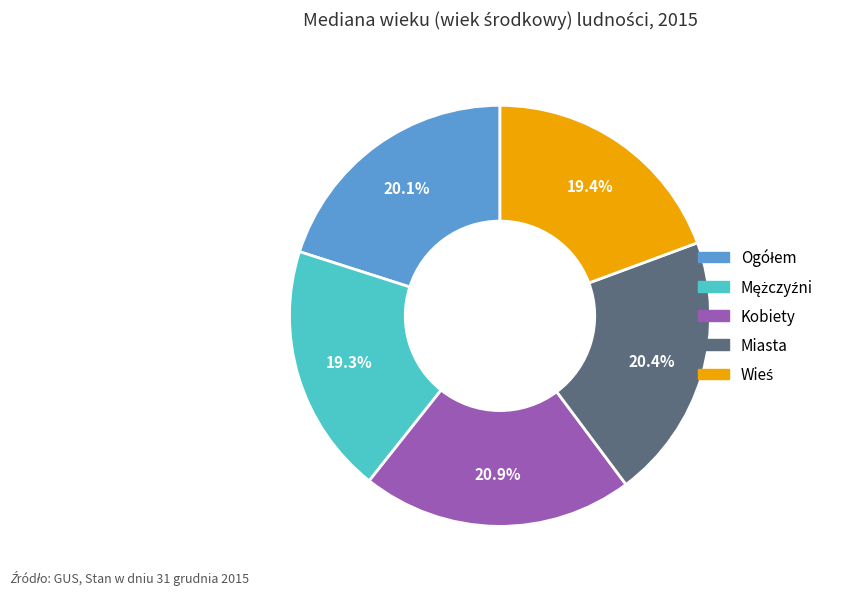

How much of the chart is everything except Kobiety?

79.1%